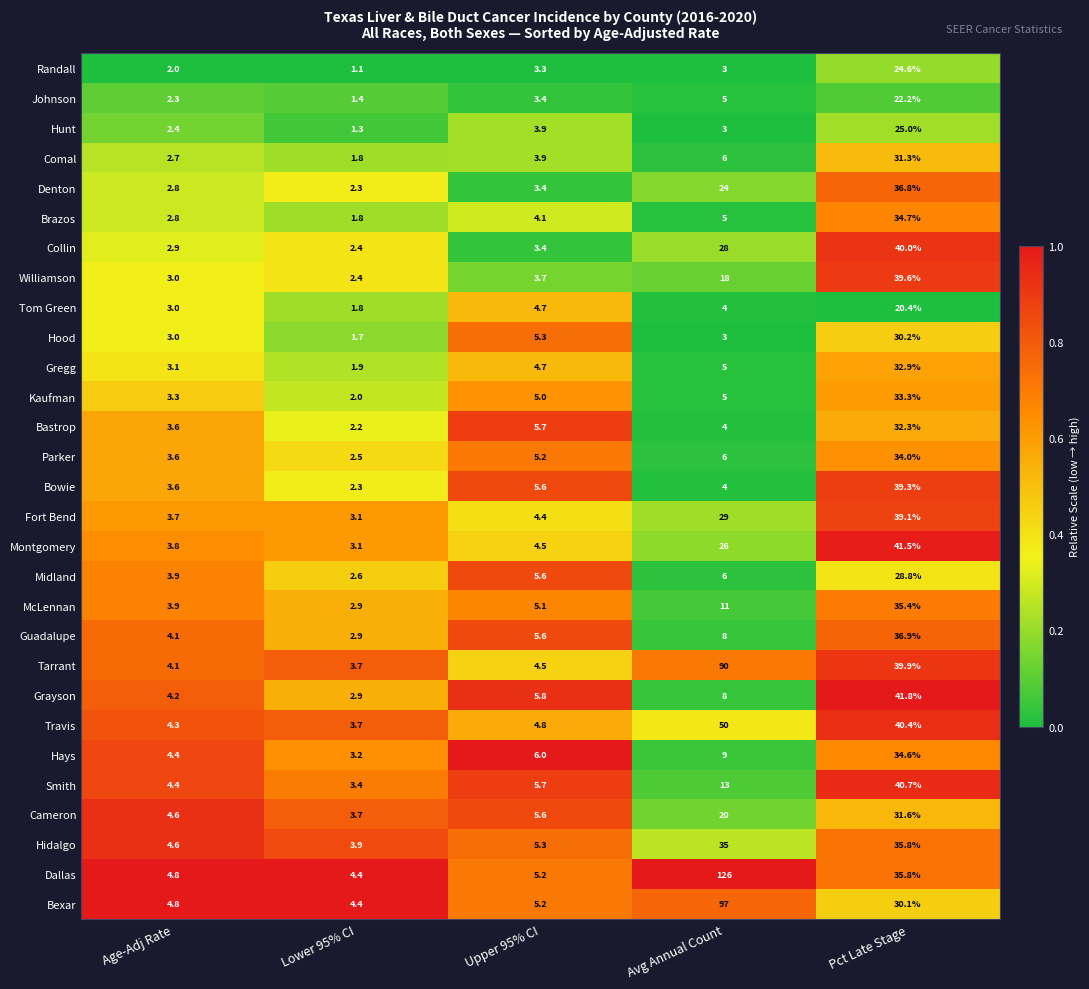

What is the sum of the Grayson values at Age-Adj Rate and Upper 95% CI?

10.0